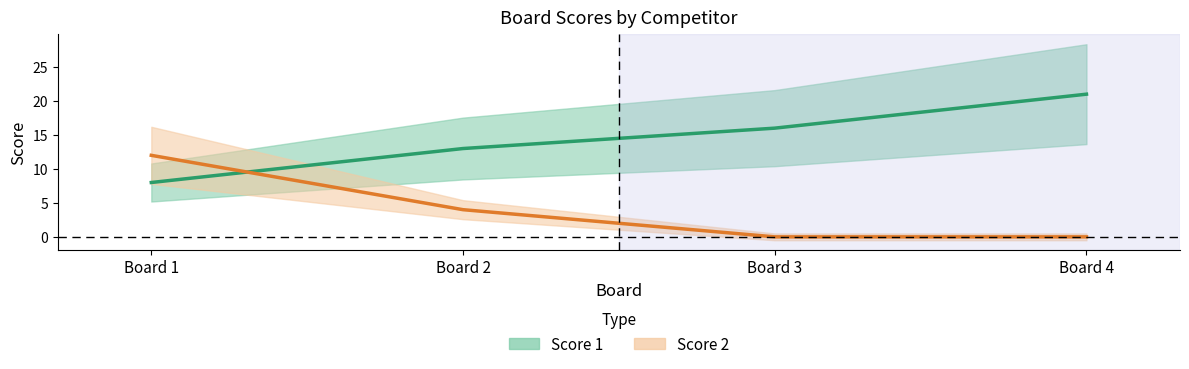

Between which two adjacent categories do Score 2 and Score 1 first intersect?

Board 1 and Board 2